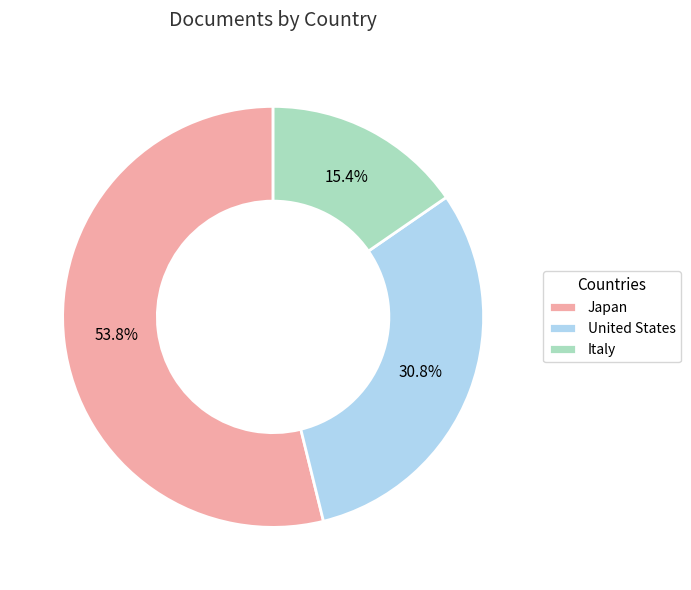

What is the largest slice in the pie chart?

Japan